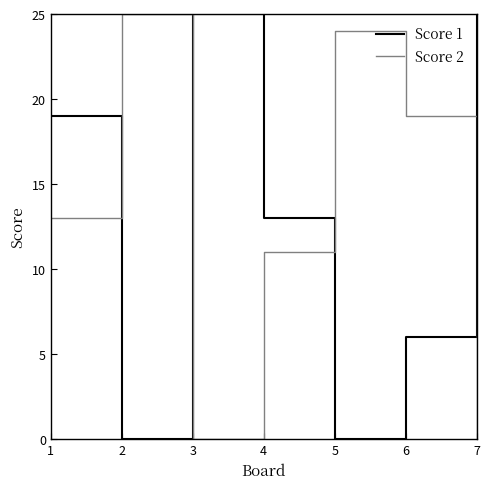

Rank the series at 2 from lowest to highest value.

Score 1, Score 2